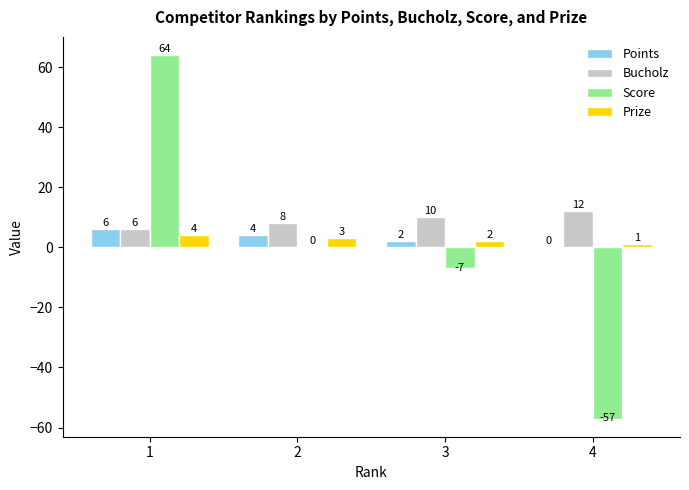

Are the bars grouped side by side (vs. stacked)?

Yes